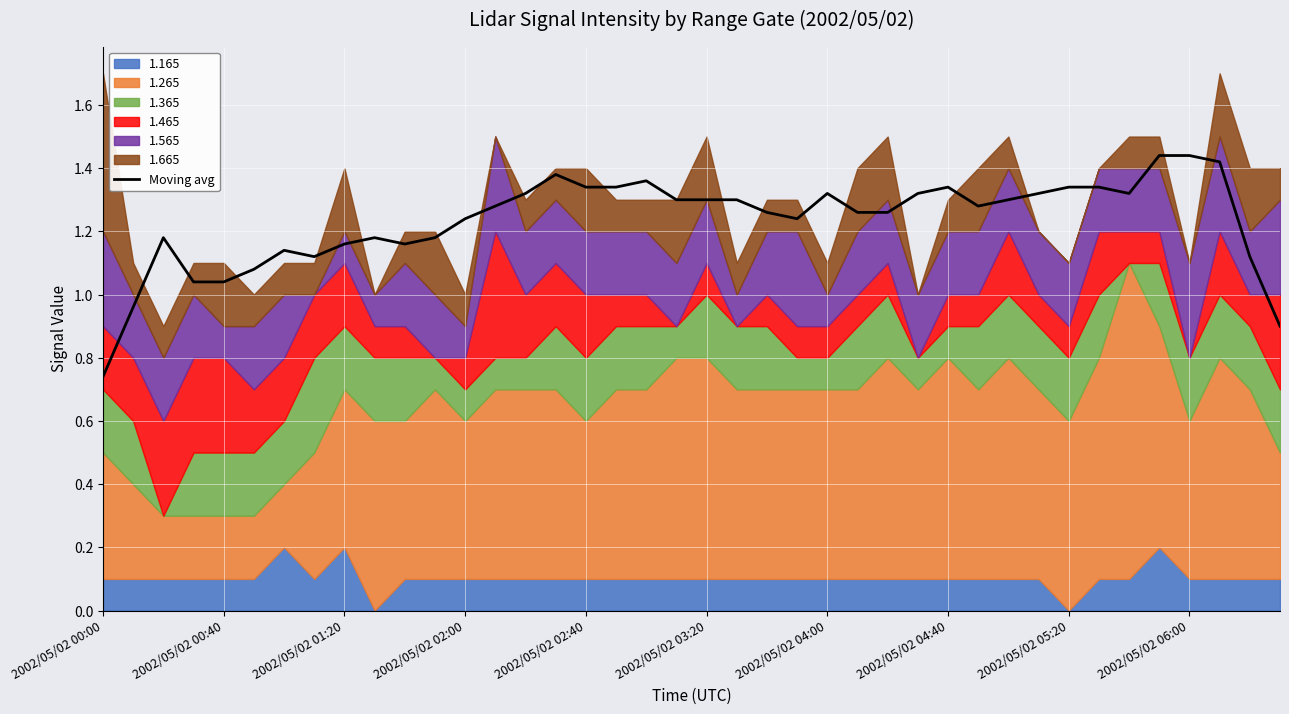

True or false: the data shows 1.3 at 27.

True